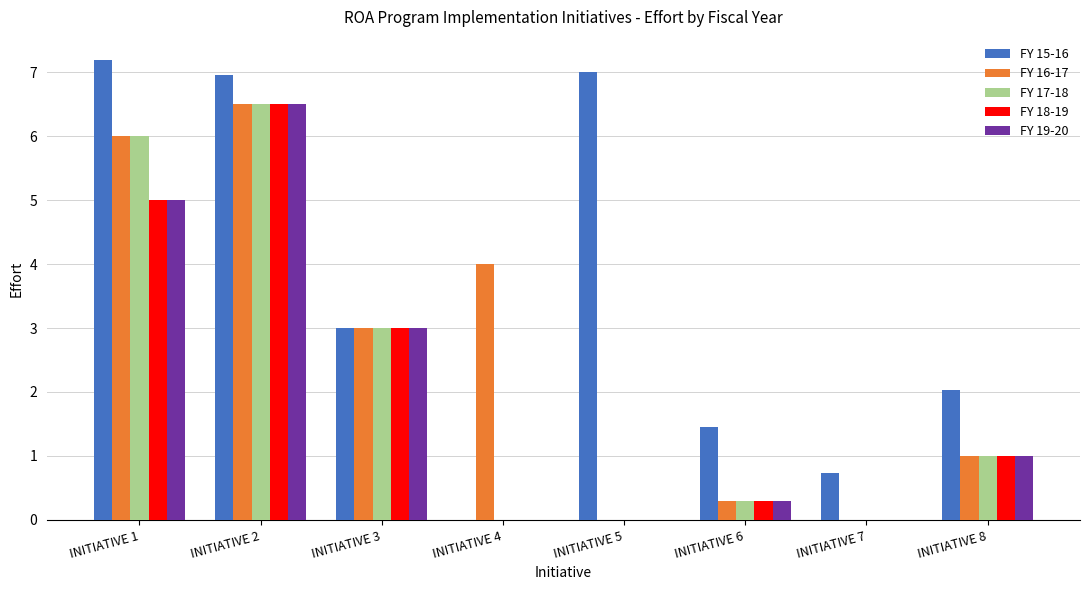

Between INITIATIVE 1 and INITIATIVE 8, which series saw the biggest shift?

FY 15-16